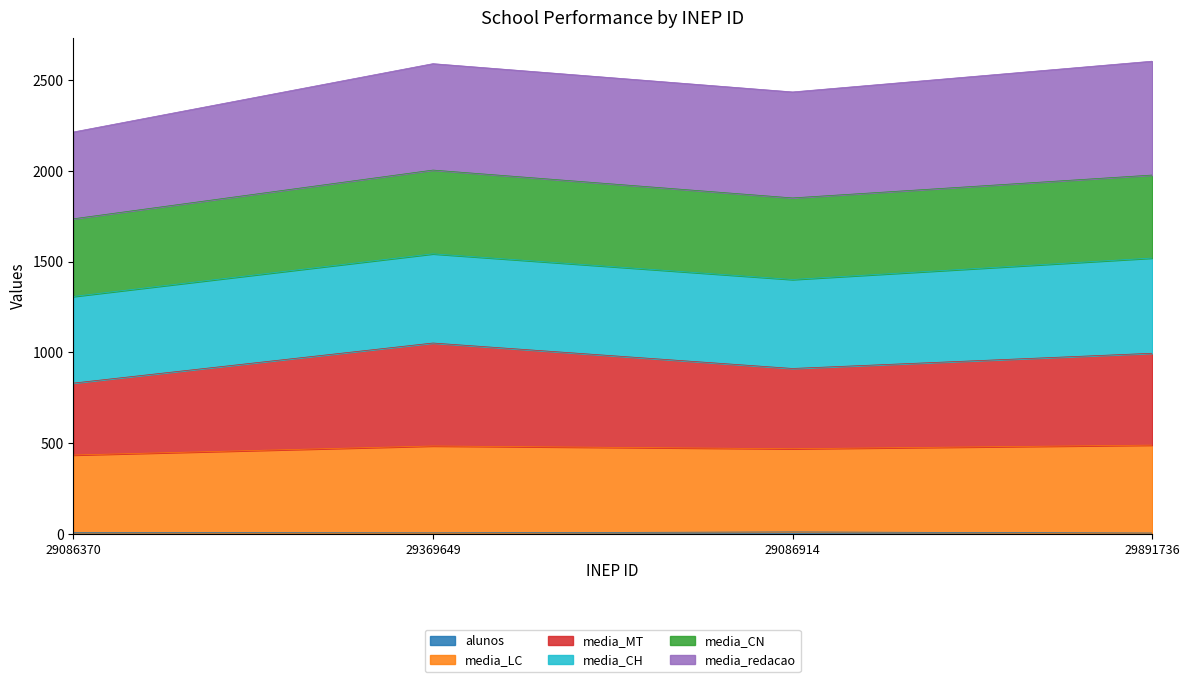

At which label does media_MT first exceed 995?

29369649